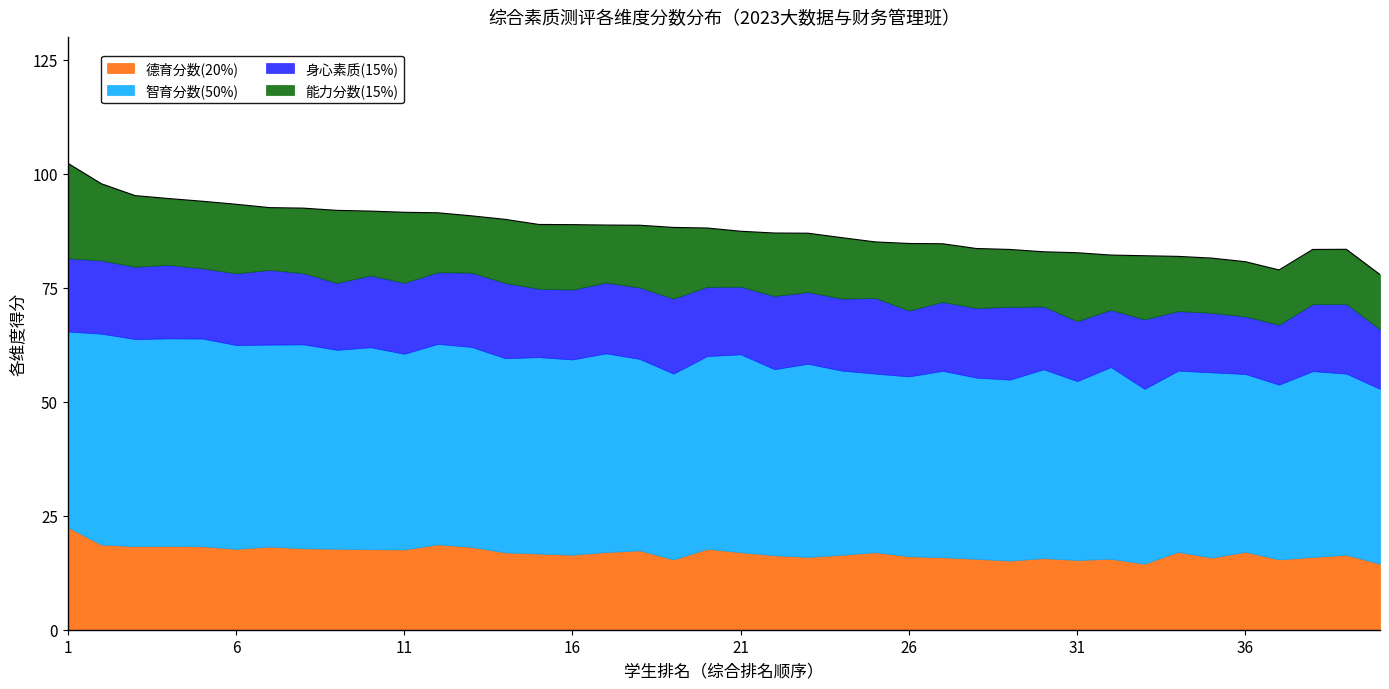

How many lines are shown in the chart?

4